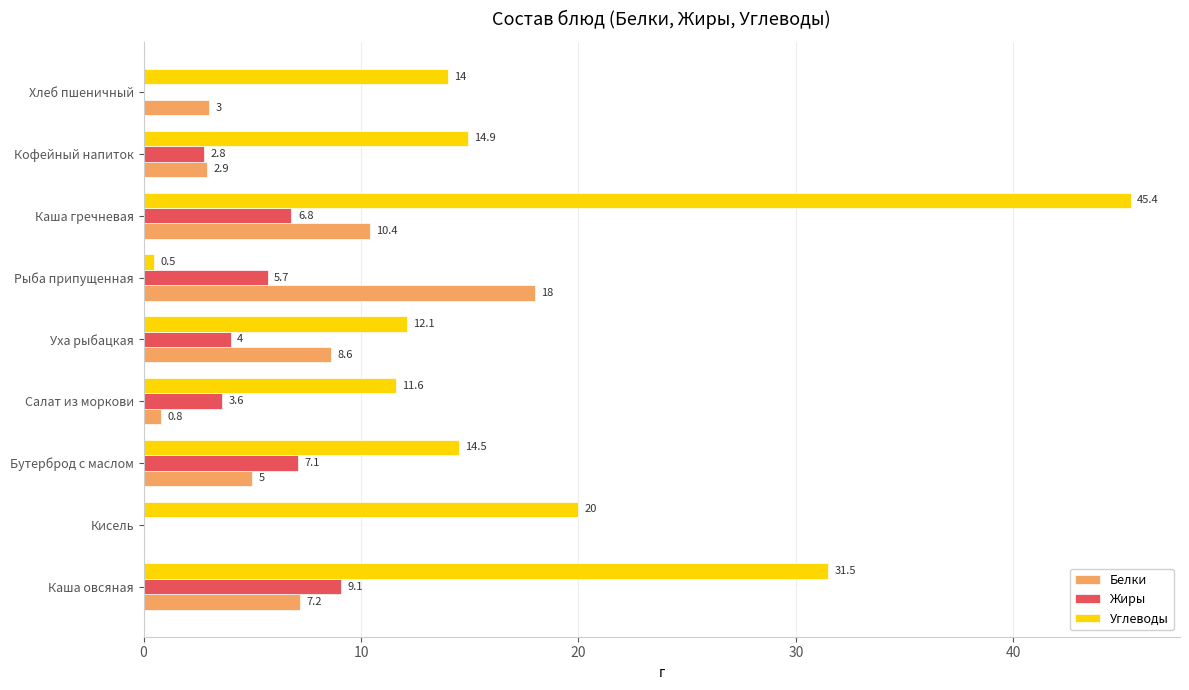

The value of Жиры at Салат из моркови is 3.6. True or false?

True